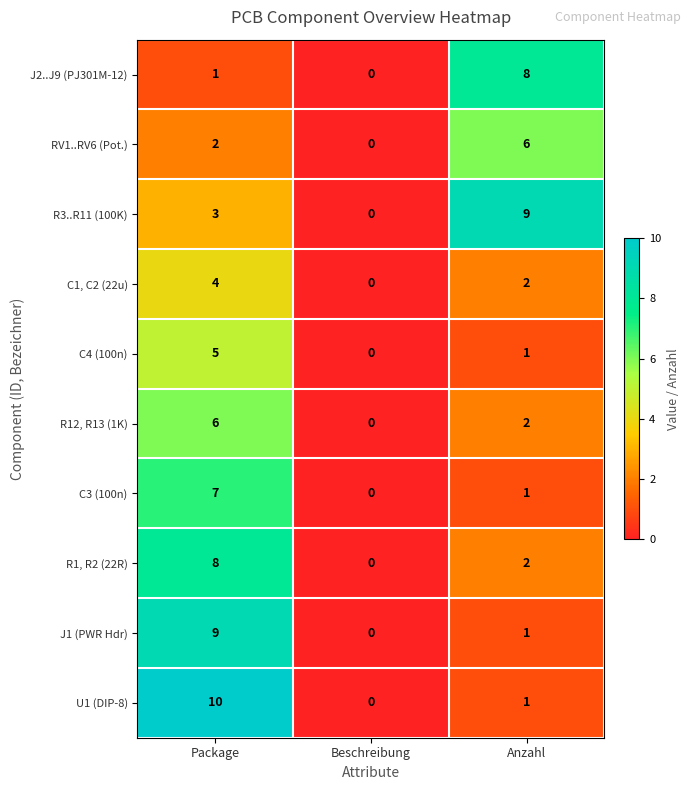

What is the sum of the C3 (100n) values at Package and Anzahl?

8